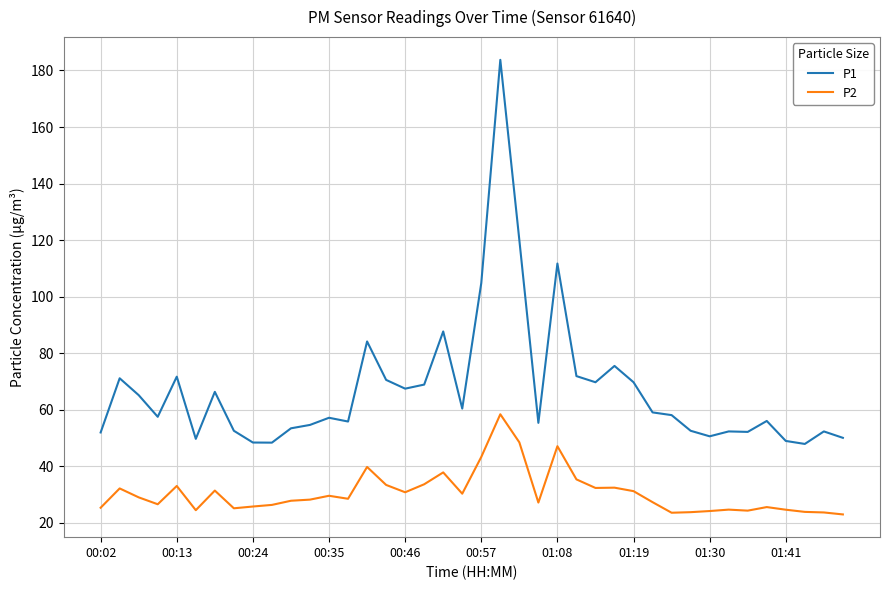

Rank the series by their maximum value, from lowest to highest.

P2, P1